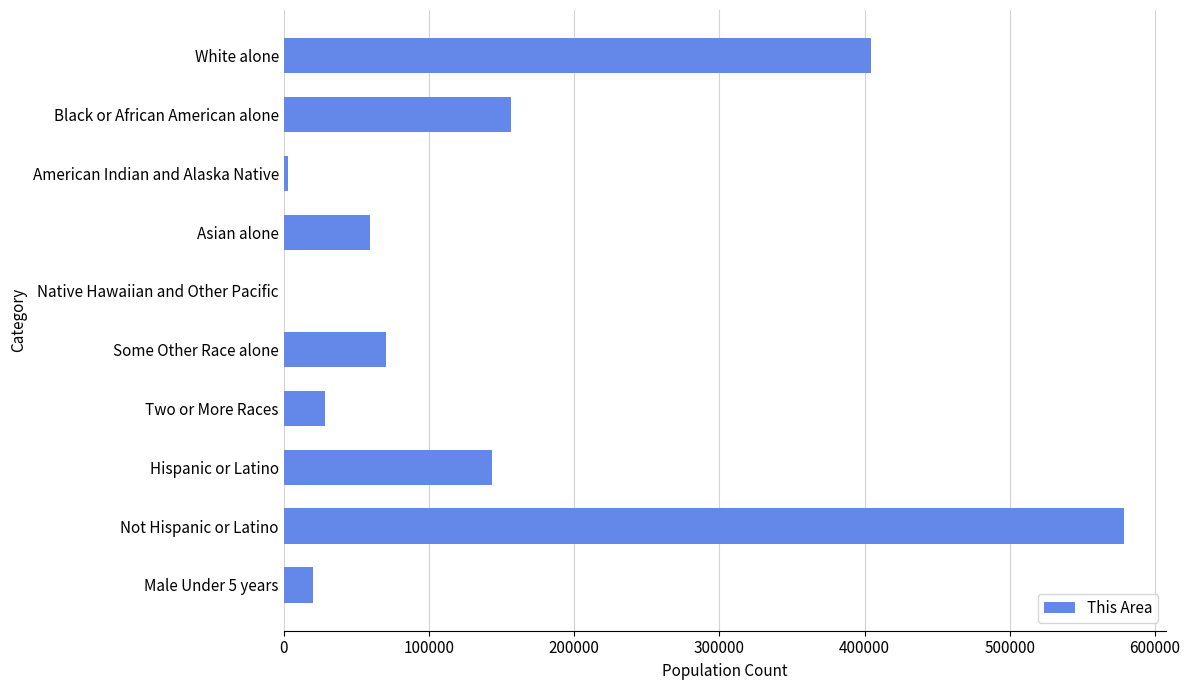

Between Two or More Races and Not Hispanic or Latino, which is larger?

Not Hispanic or Latino